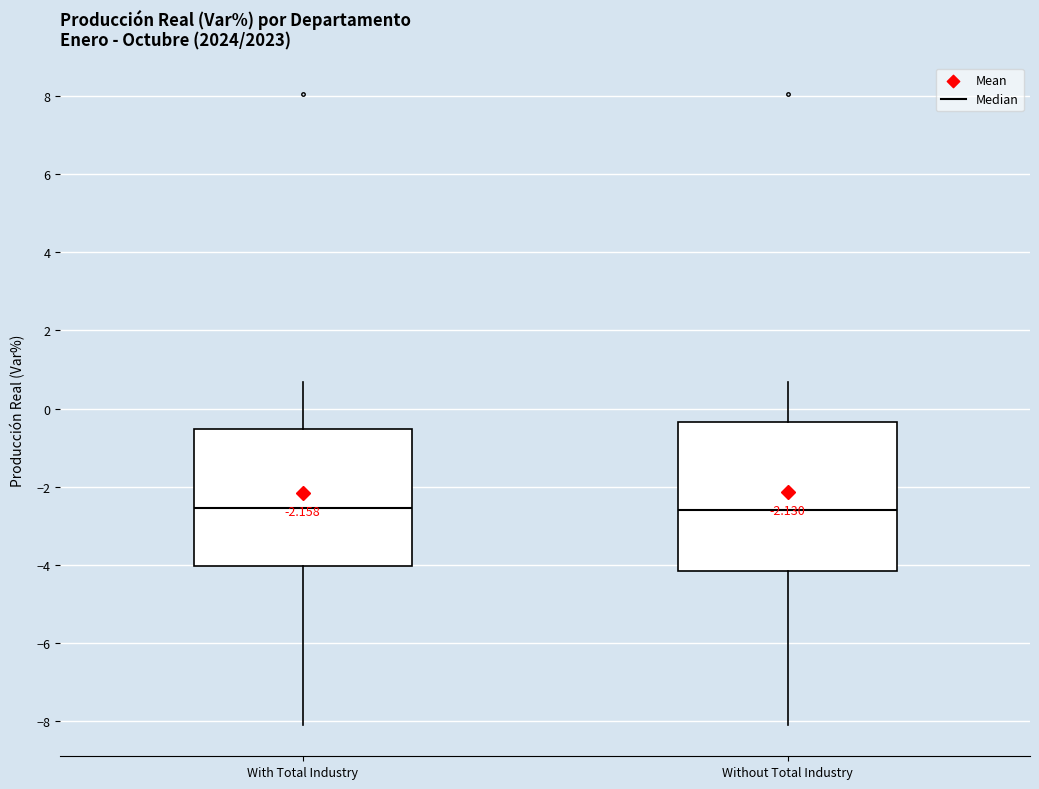

Comparing the boxes themselves (not the whiskers), which one is the tallest?

Without Total Industry